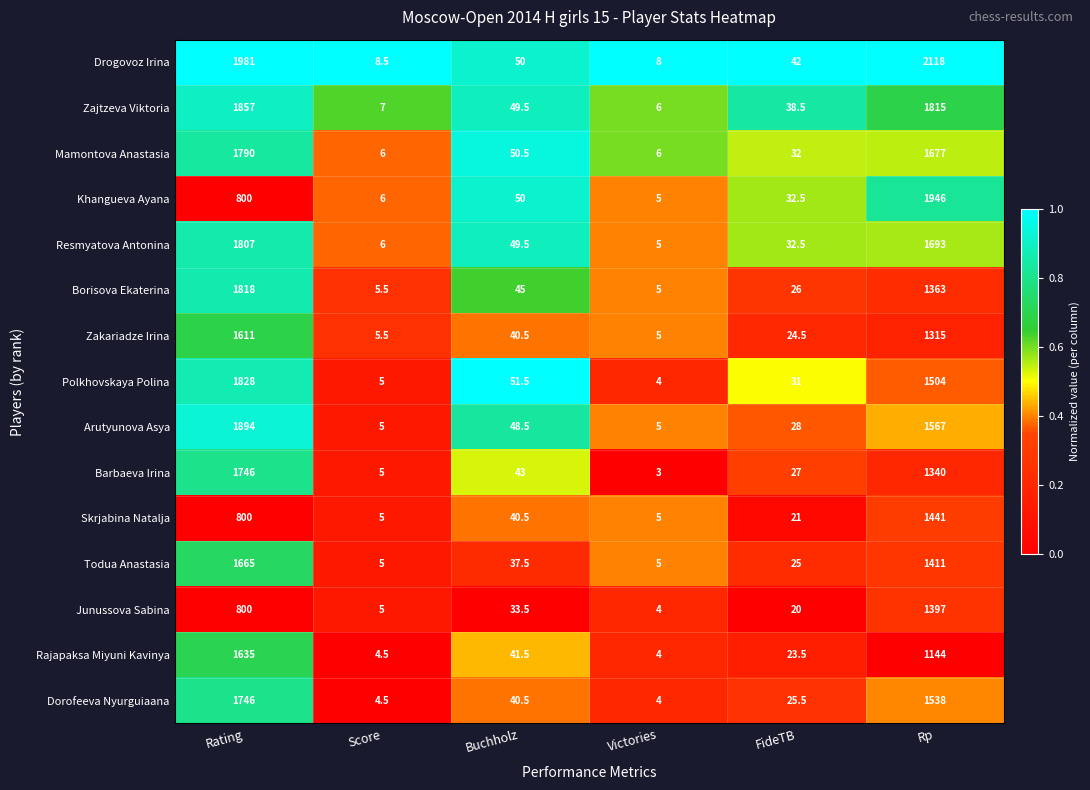

Which category has the lowest value across all series?

Victories